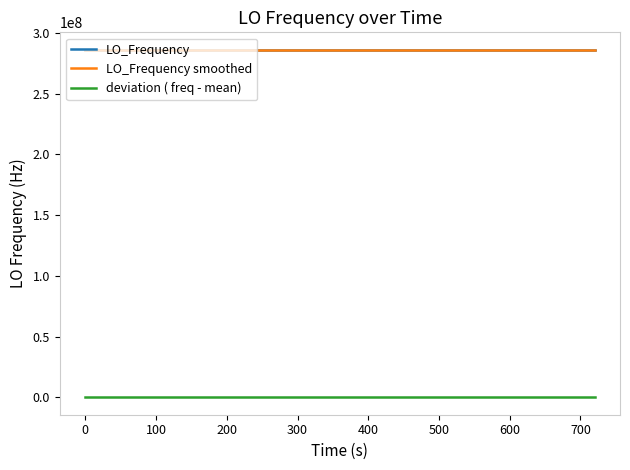

What is the maximum value shown in the chart?

286047004.4